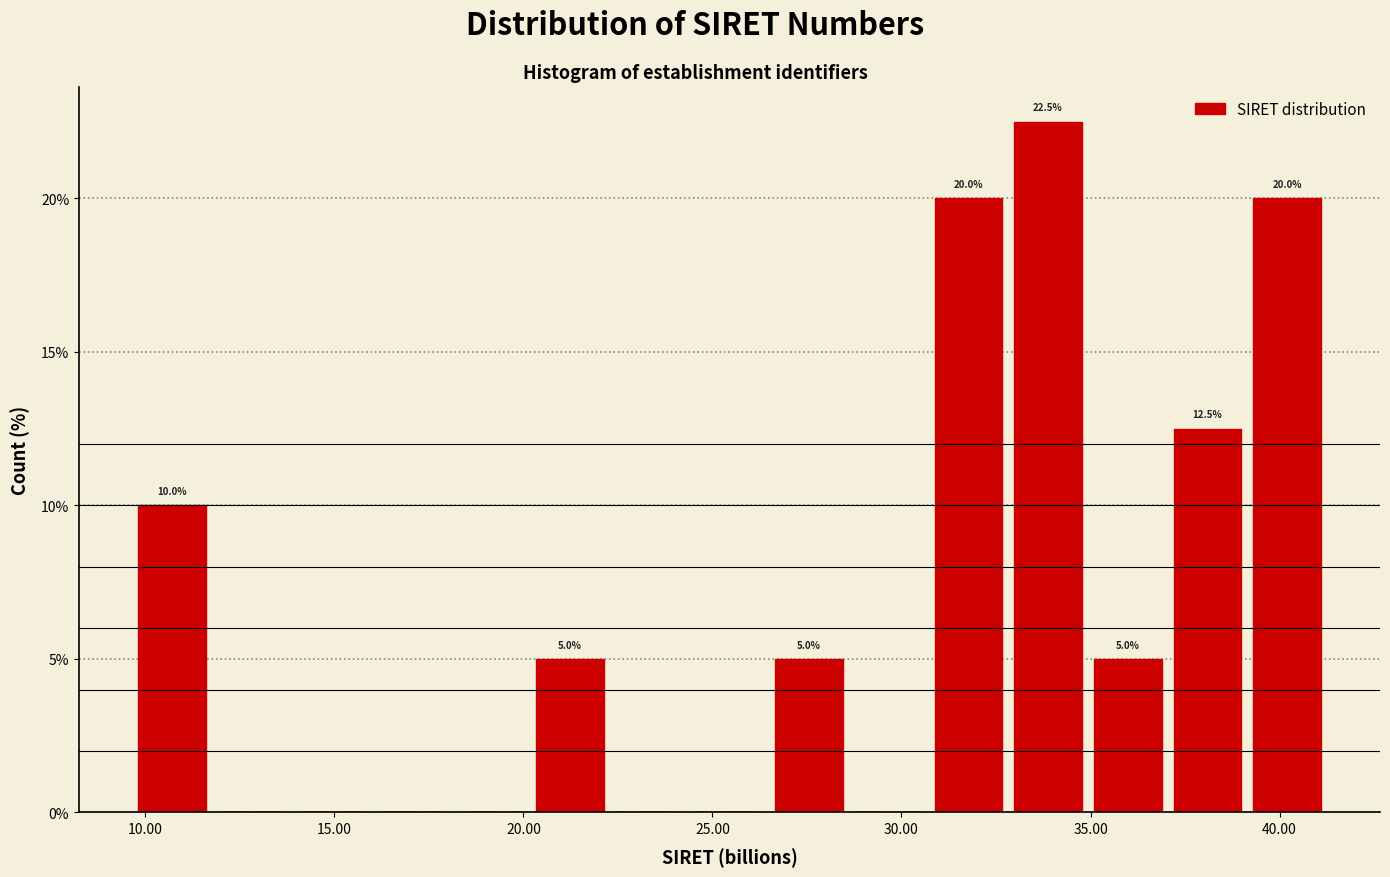

Which range on the x-axis has the tallest bar?

33.0 to 35.0